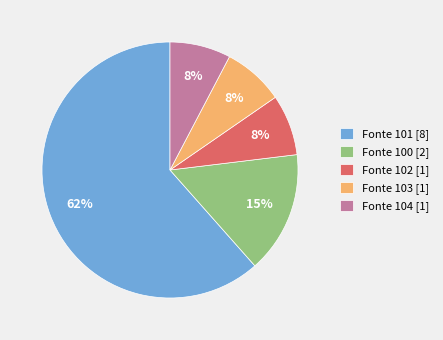

Between Fonte 101 [8] and Fonte 100 [2], which is larger?

Fonte 101 [8]